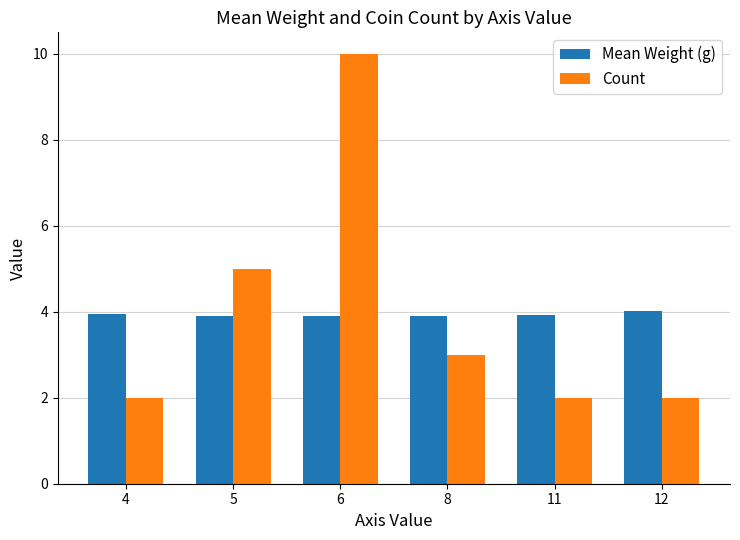

Rank the series by their maximum value, from lowest to highest.

Mean Weight (g), Count